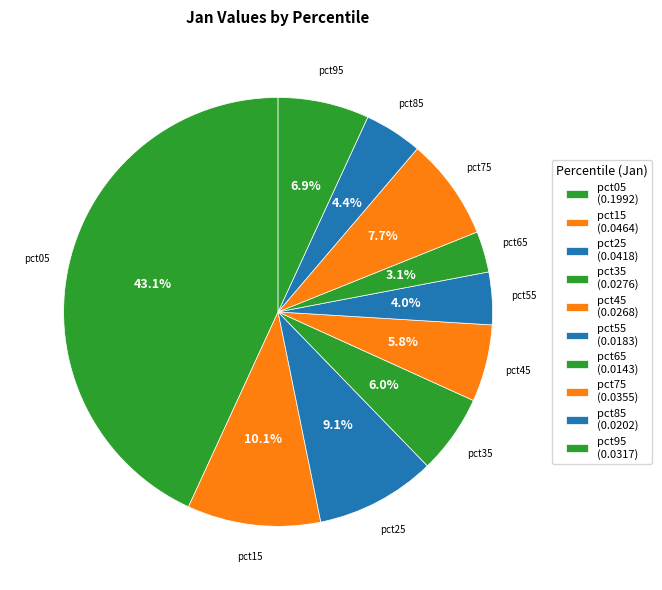

What percentage is the pct35 slice, to the nearest percent?

6%